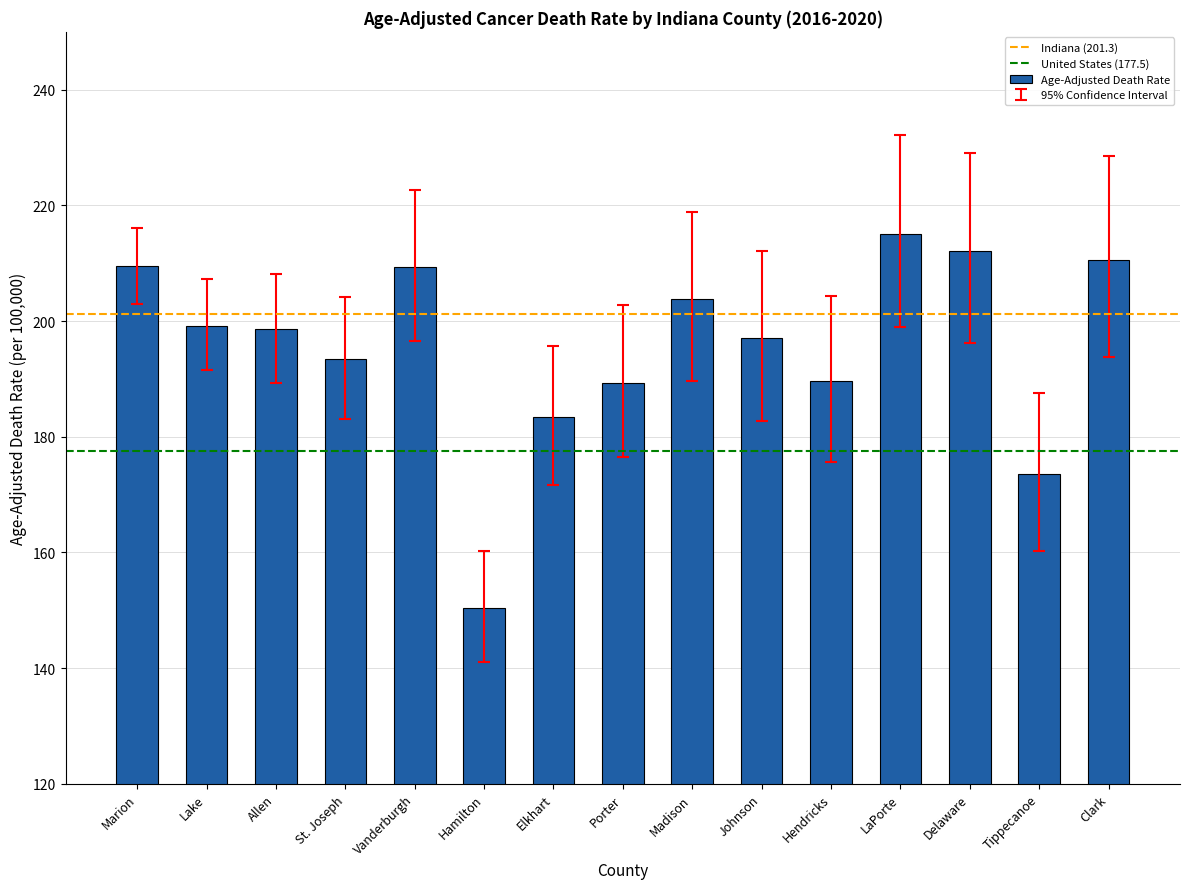

What is the value of the 2nd bar from the left?

199.2